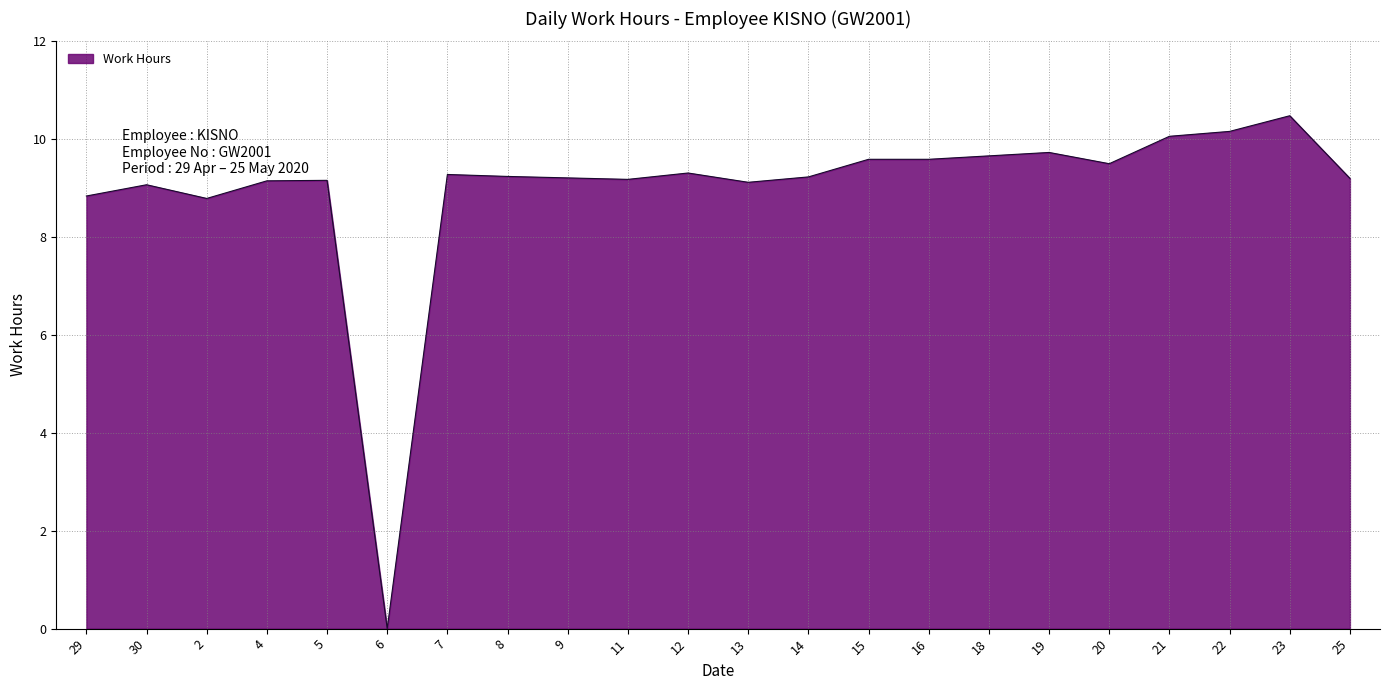

What is the difference between the maximum and second lowest values?

1.7